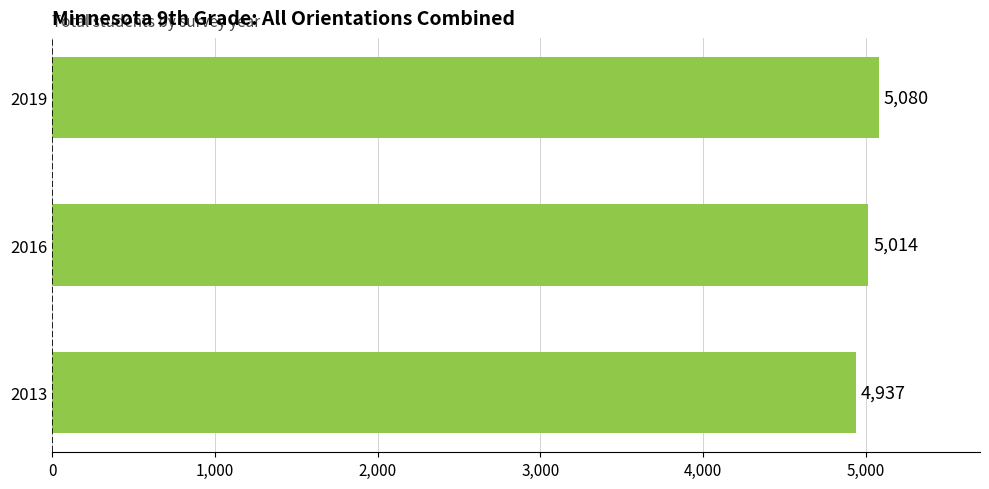

Approximately how many times larger is the value at 2013 compared to 2019?

1.0